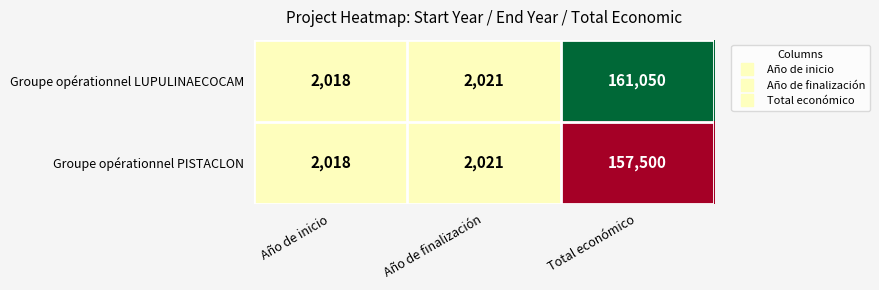

What value does the Groupe opérationnel PISTACLON series have at Total económico, to the nearest 100?

157500